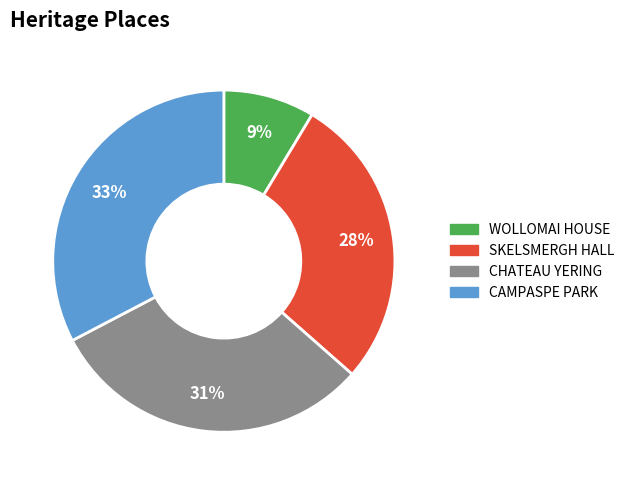

Count the number of slices in the pie.

4